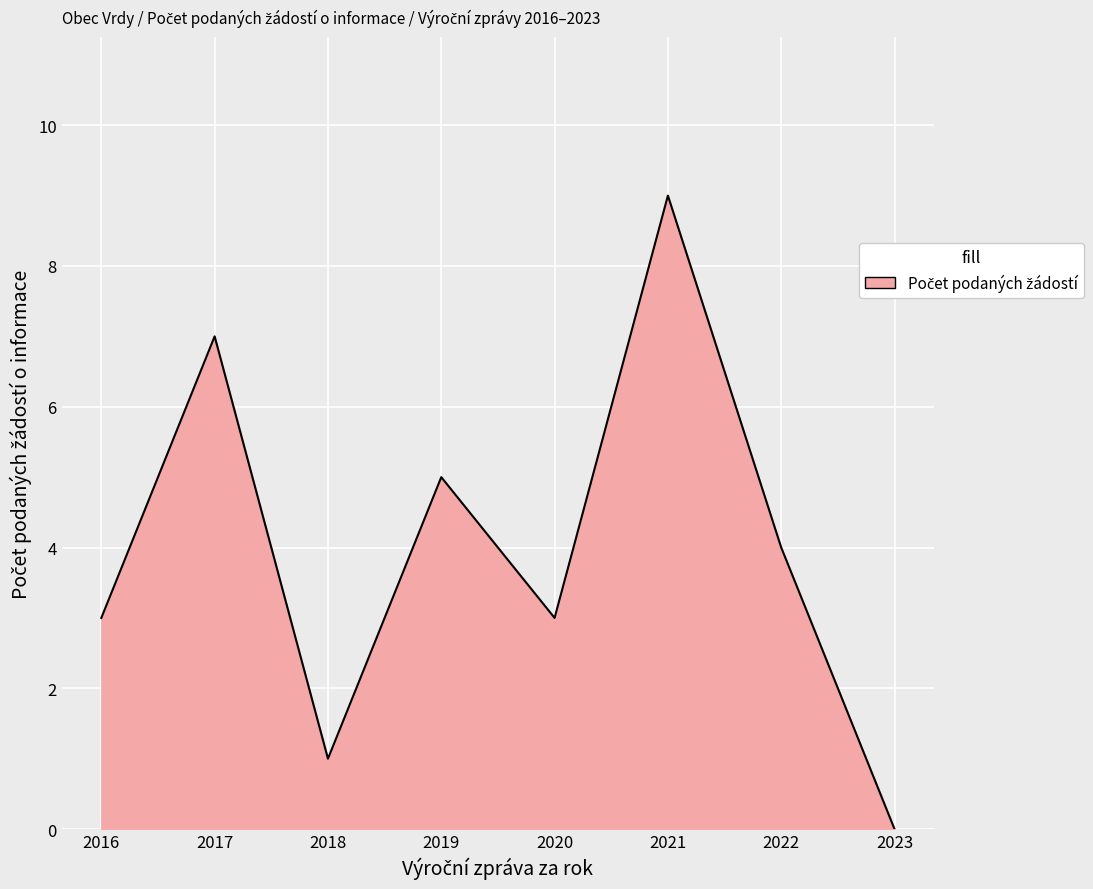

How many values are between 3 and 7?

5